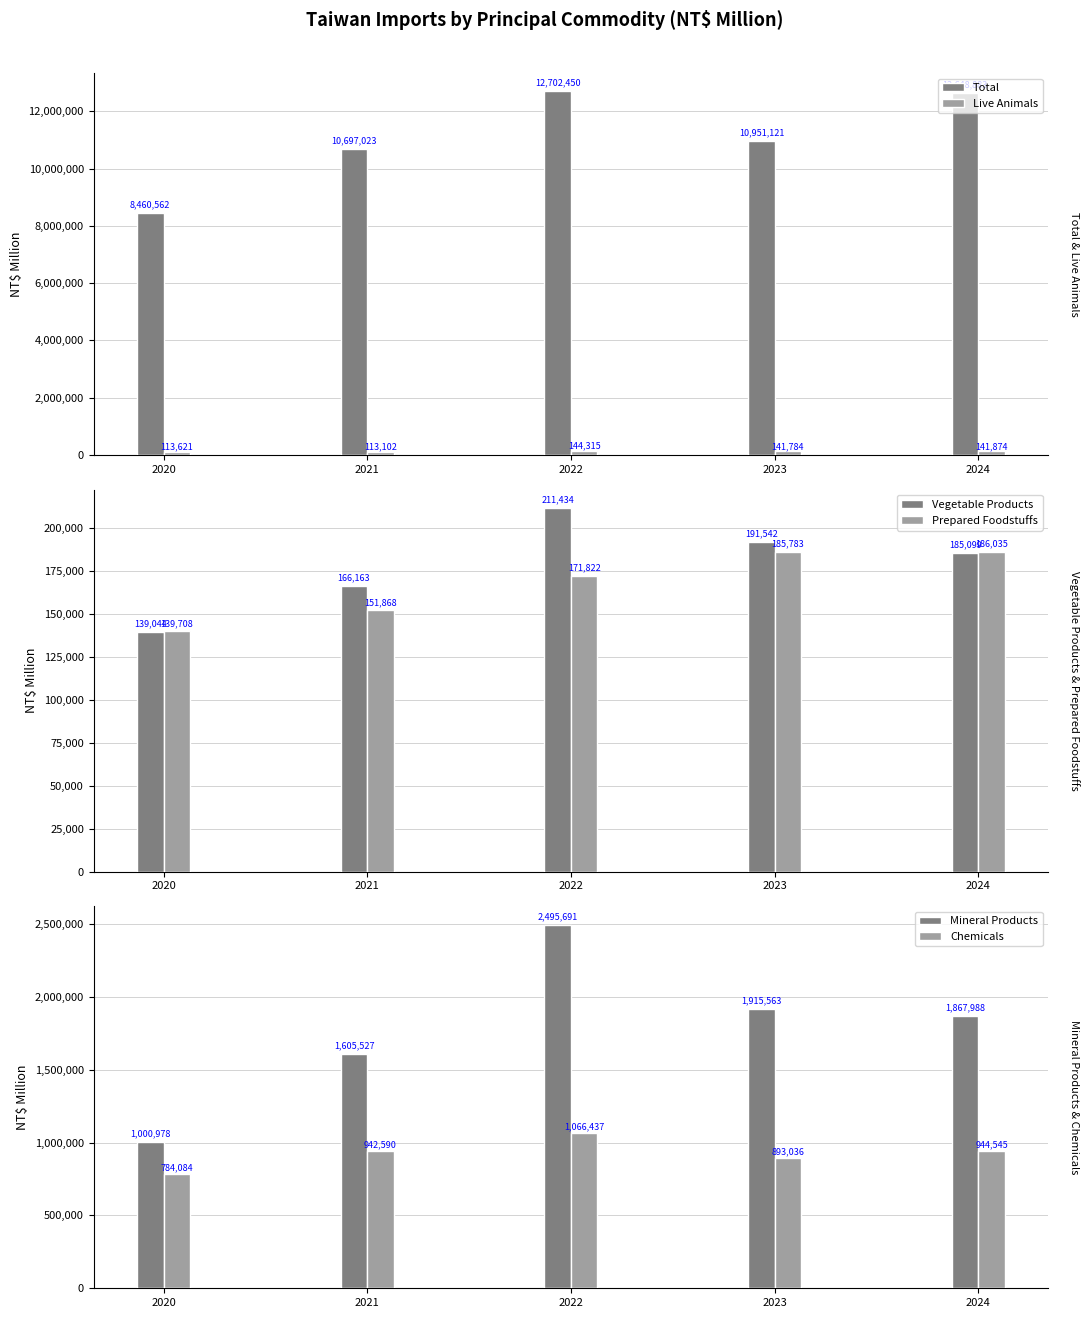

What is the lowest value of the Total series?

8460562